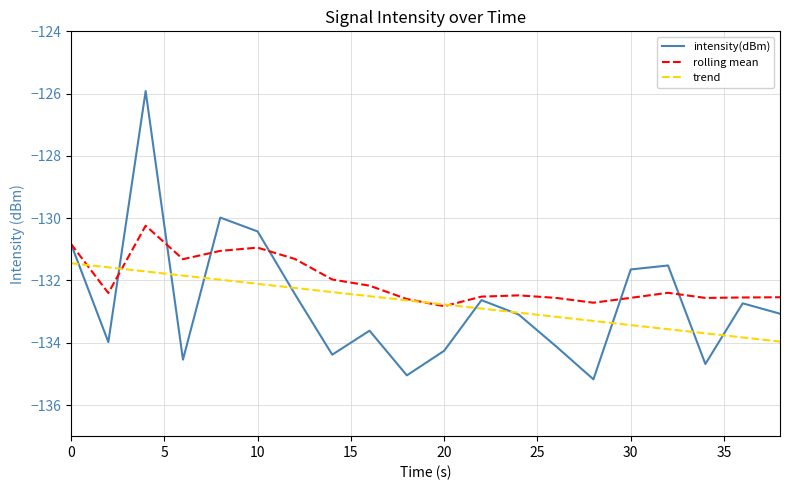

Which series has the widest spread of values?

intensity(dBm)